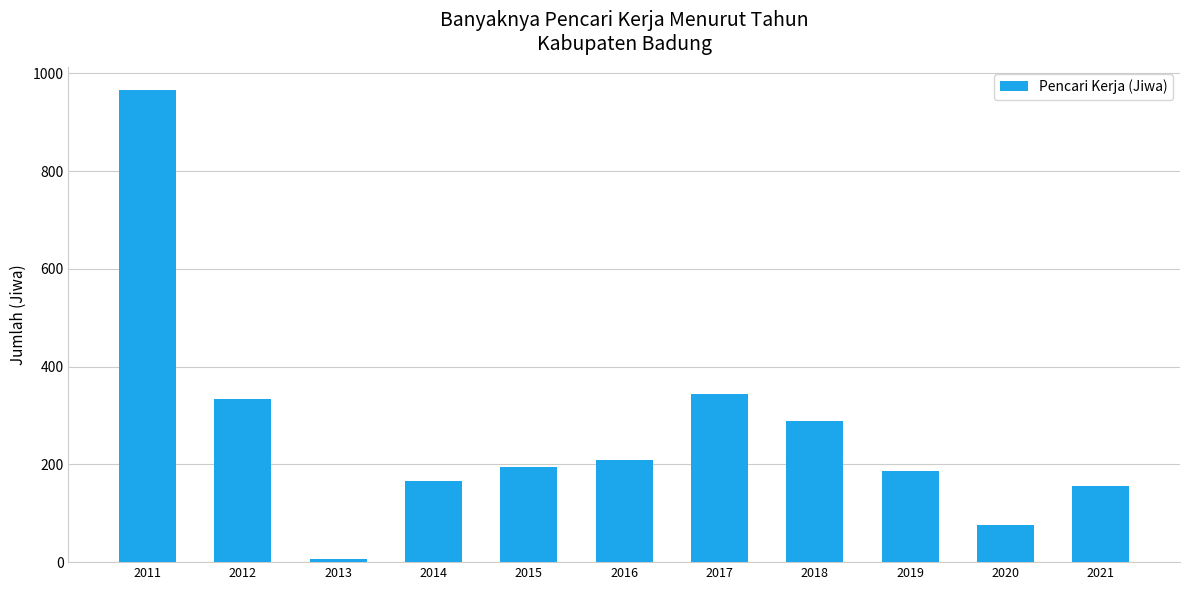

At which category does the chart reach its peak across all series?

2011